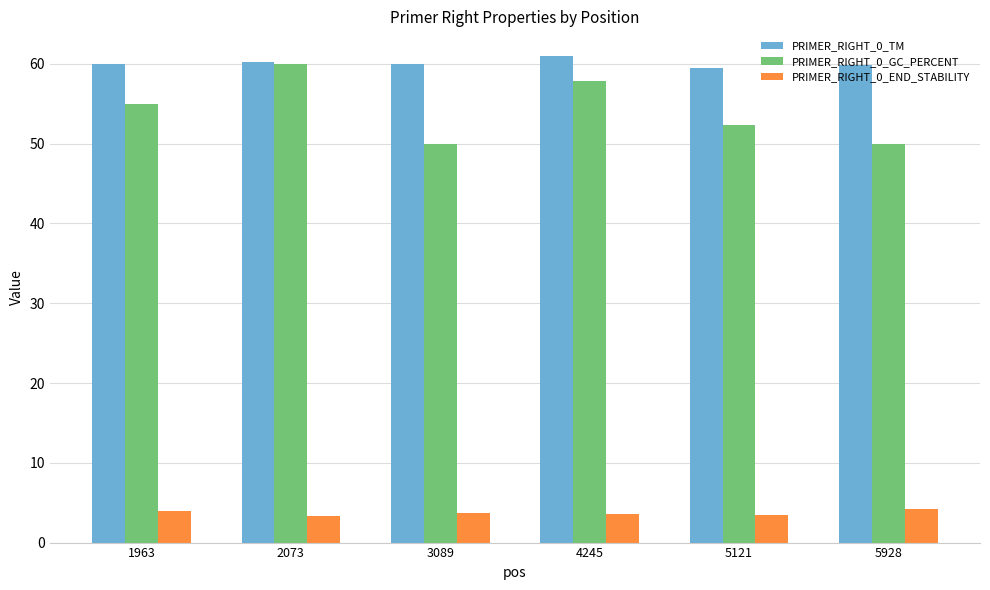

Is it true that PRIMER_RIGHT_0_END_STABILITY equals 3.7 at 3089?

True